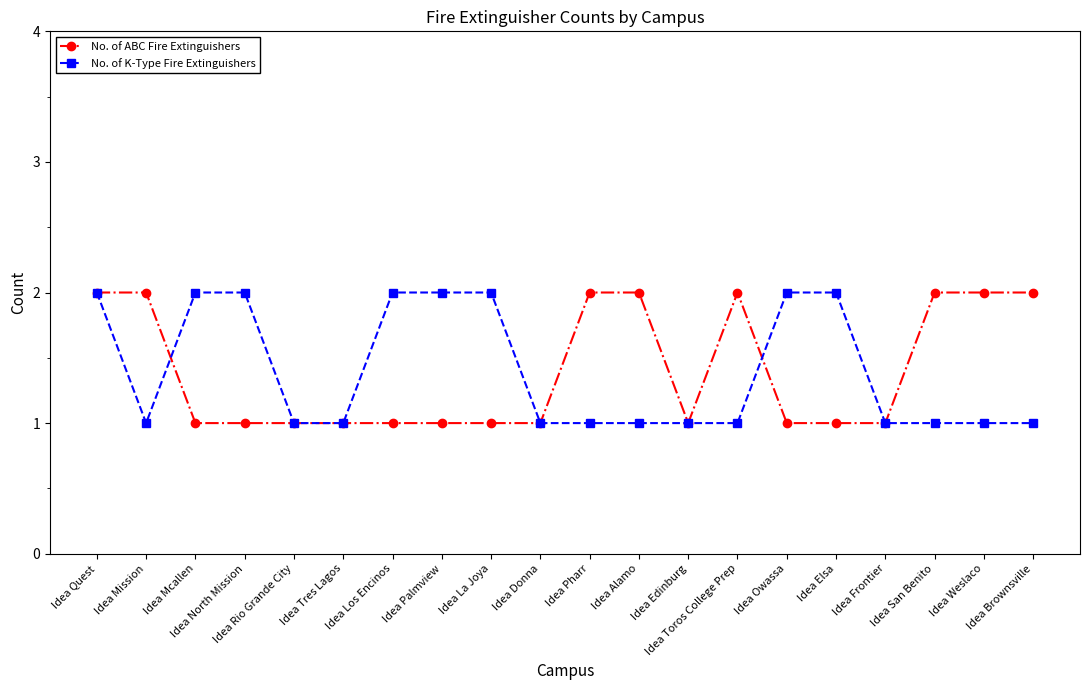

What position from the left is Idea Toros College Prep?

14